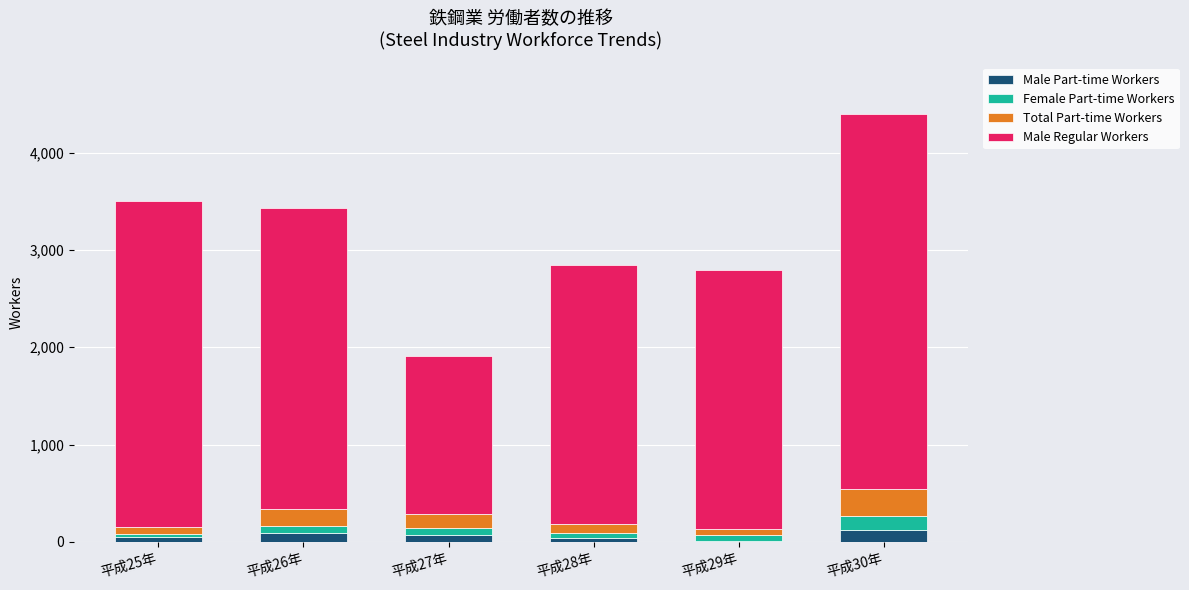

What is the total value across all series at 平成25年?

3508